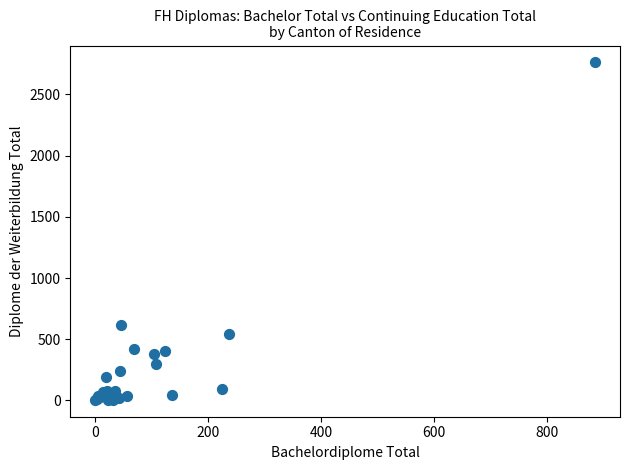

What Y value in the scatter plot is closest to 1383?

619